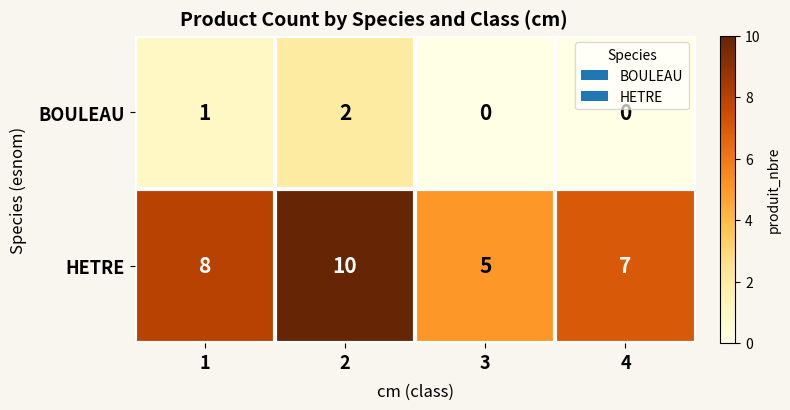

How many distinct data groups are displayed?

2